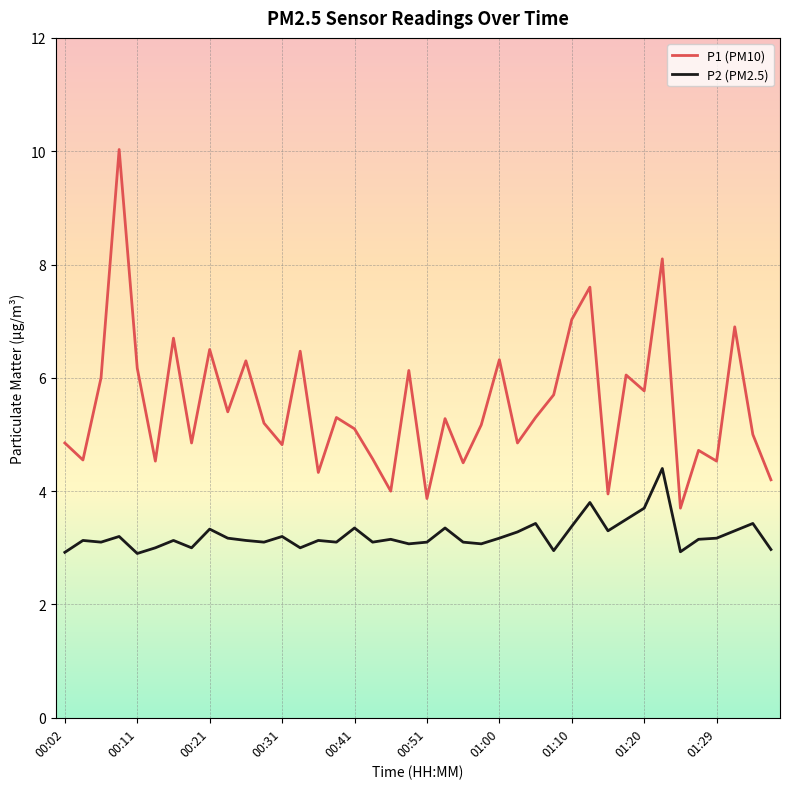

True or false: P2 (PM2.5) and P1 (PM10) intersect in this chart.

False